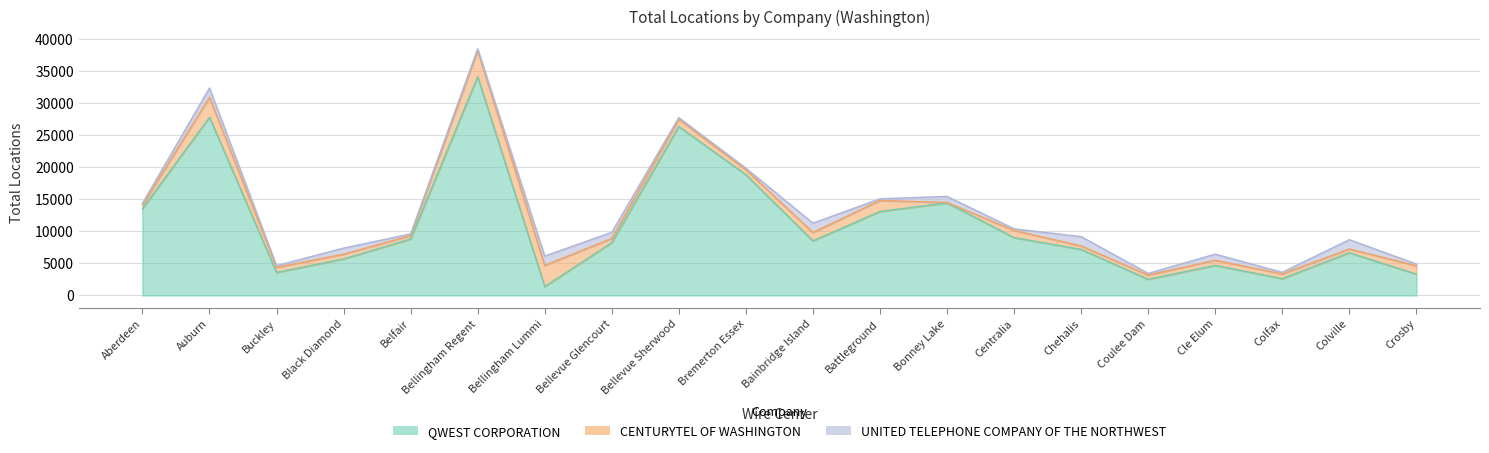

Rank the categories by CENTURYTEL OF WASHINGTON value from highest to lowest.

Bellingham Regent, Bellingham Lummi, Auburn, Battleground, Bainbridge Island, Crosby, Bellevue Sherwood, Centralia, Buckley, Cle Elum, Bremerton Essex, Black Diamond, Colfax, Bellevue Glencourt, Coulee Dam, Aberdeen, Colville, Belfair, Chehalis, Bonney Lake